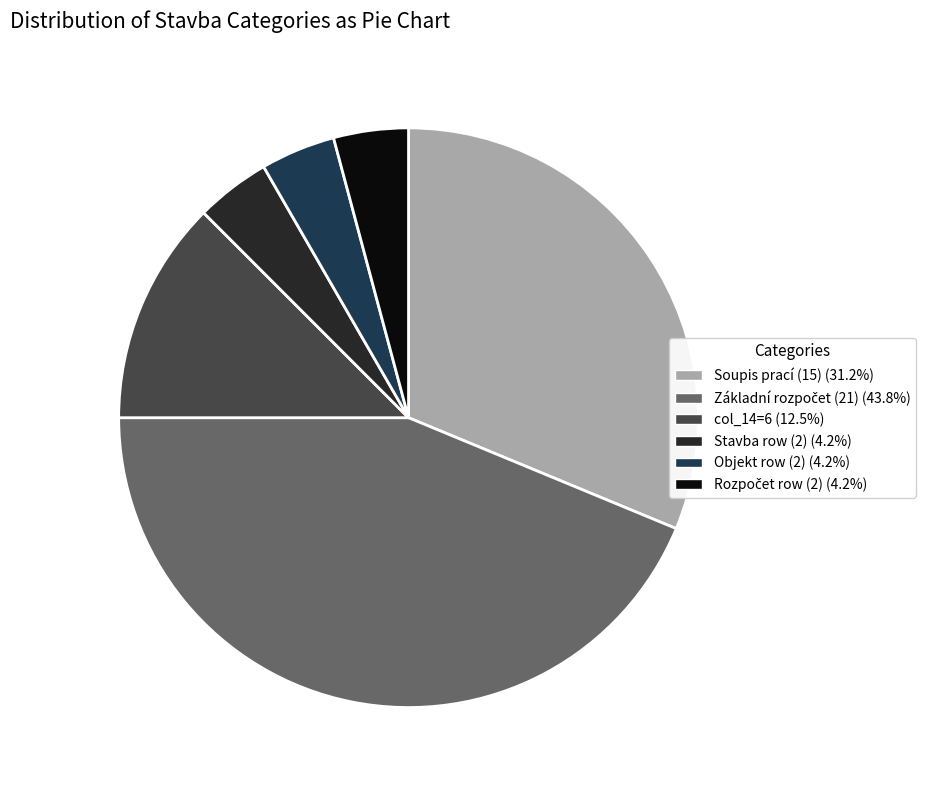

Does any single category account for the majority?

No